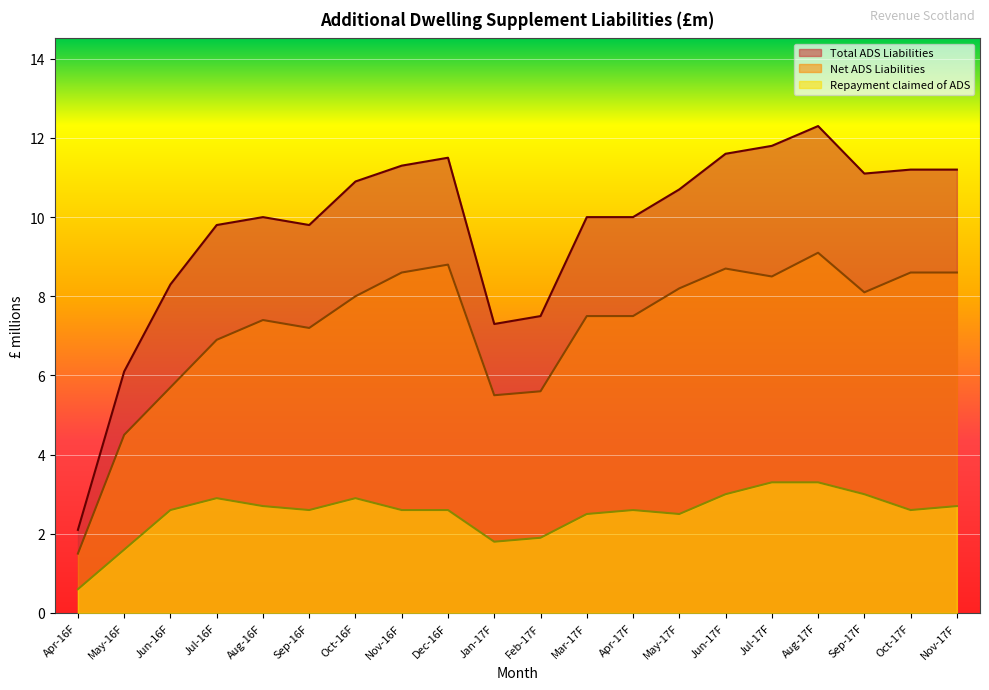

The value of Repayment claimed of ADS at Oct-17F is 4.0. True or false?

False